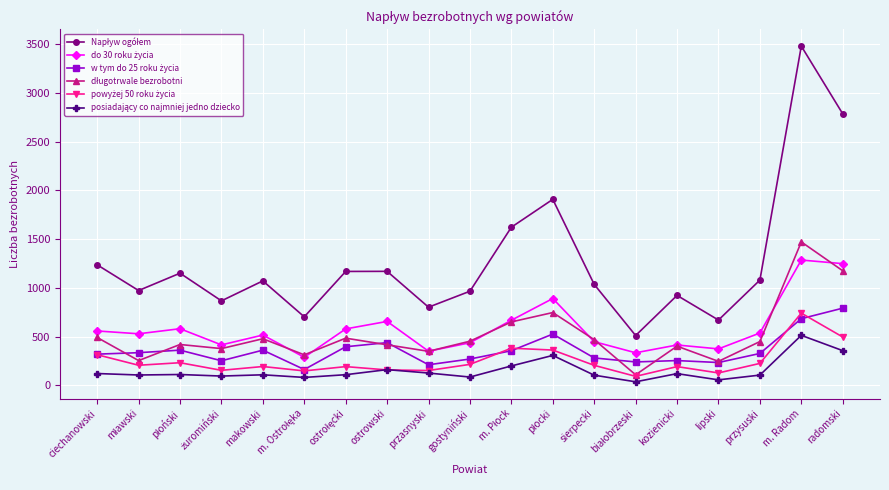

Which category has the highest value across all series?

m. Radom